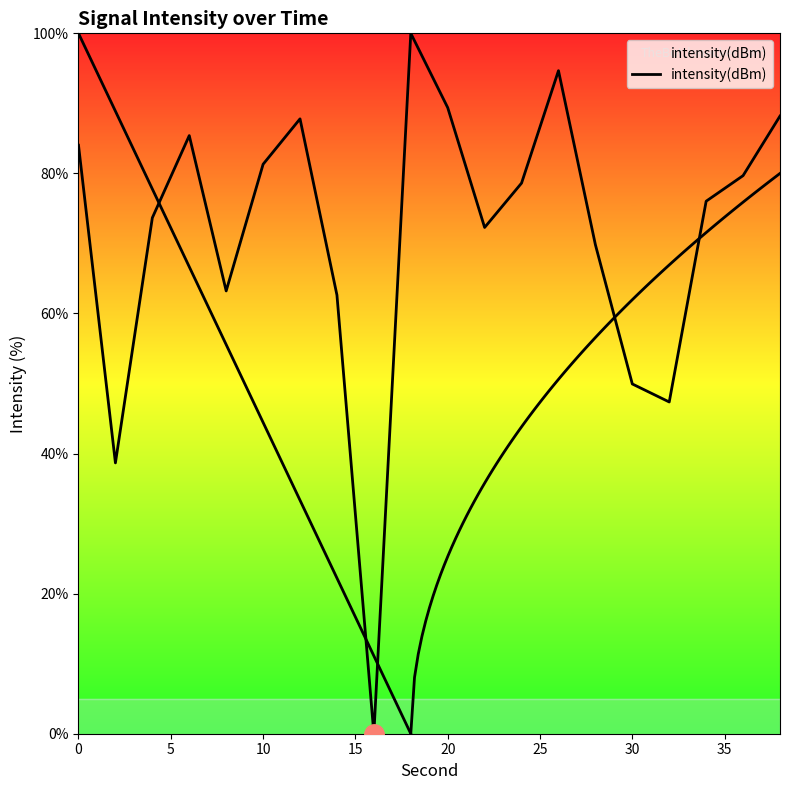

Is it true that the value at 12 is 128.1?

False